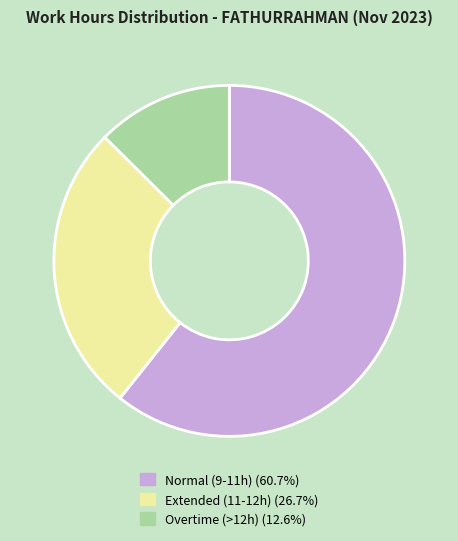

Is there a majority slice in this chart?

Yes